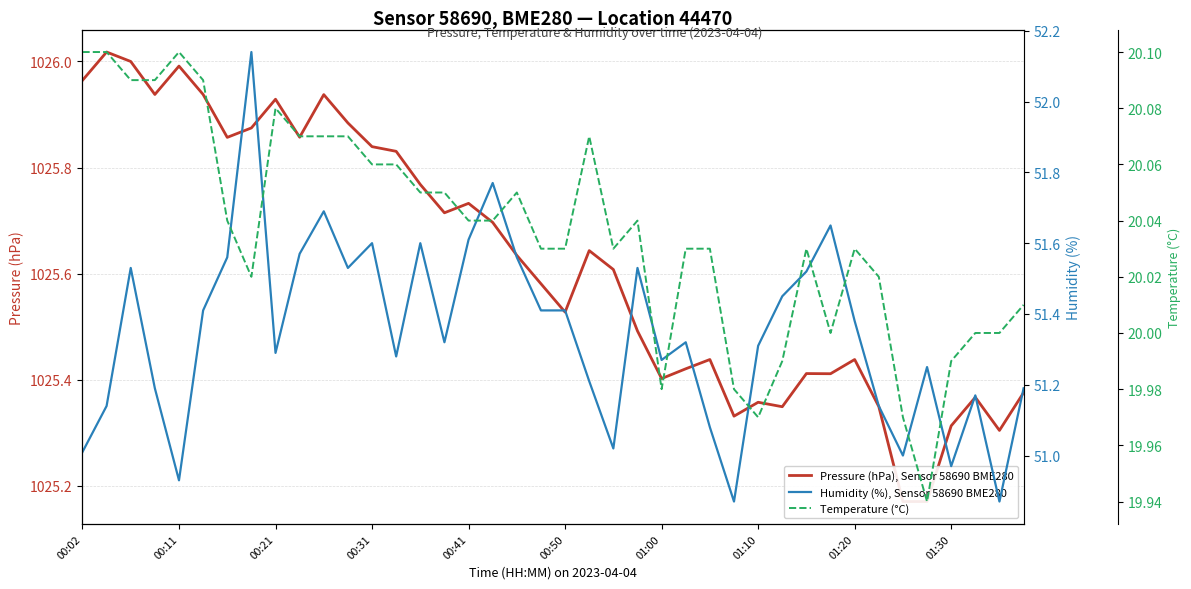

True or false: Temperature (°C) and Pressure (hPa), Sensor 58690 BME280 cross at least once.

False